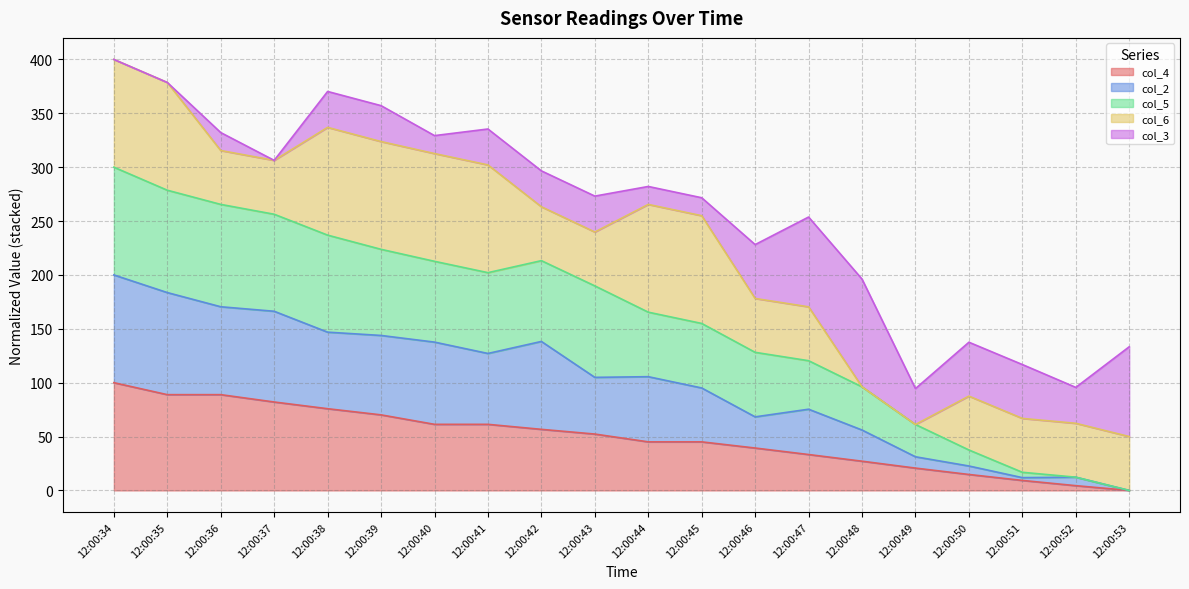

How many lines are shown in the chart?

5